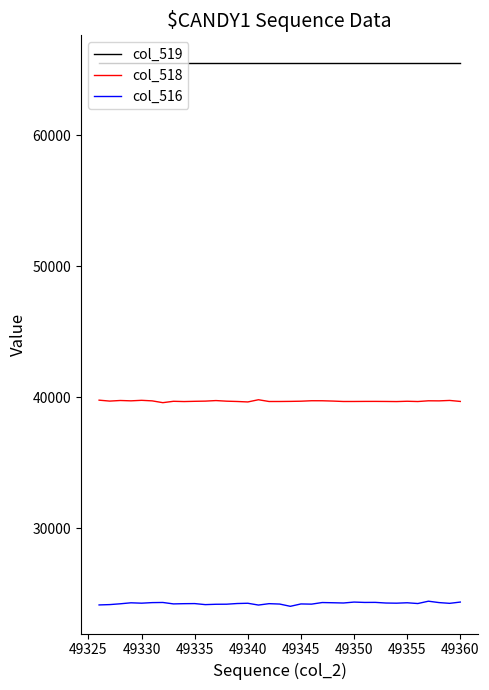

Rank the series by their maximum value, from lowest to highest.

col_516, col_518, col_519